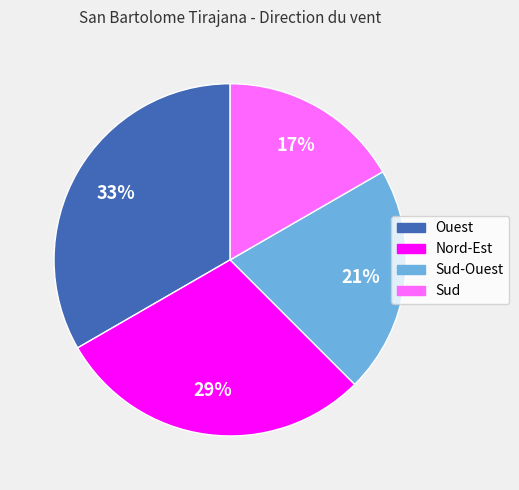

To the nearest percent, what portion does Sud-Ouest represent?

21%